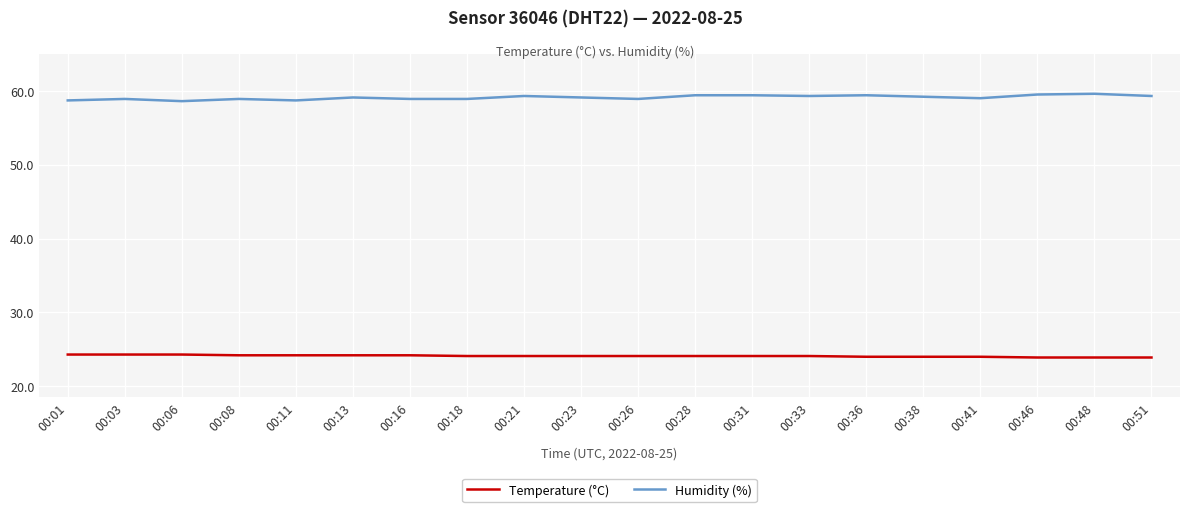

Which series has the largest range (max minus min)?

Humidity (%)